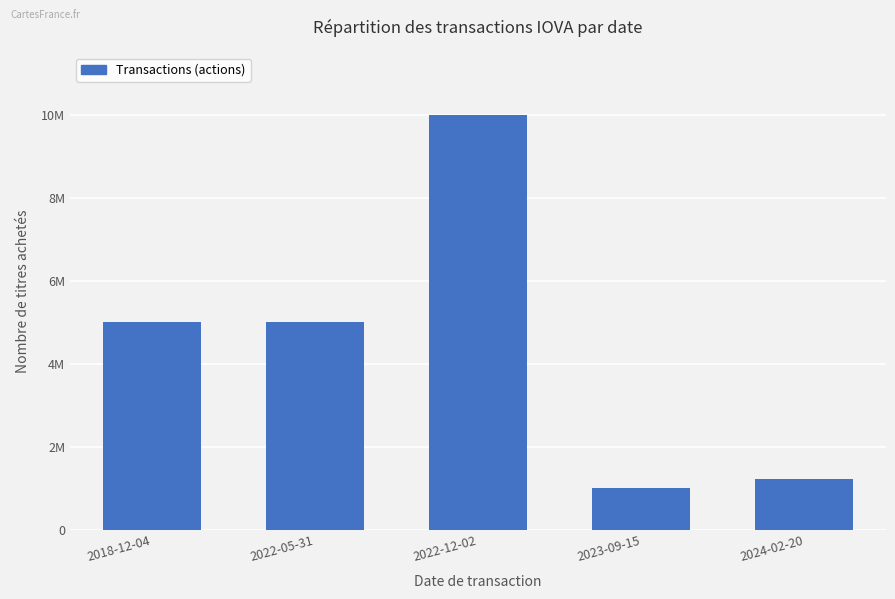

Read the value at 2018-12-04, to the nearest 50.

5000000